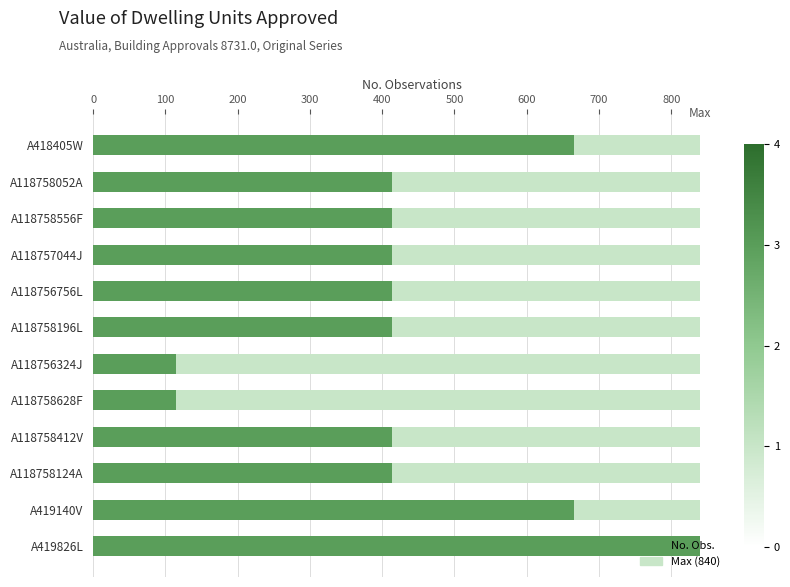

At 800, list the series in order from smallest to largest.

Max, No. Obs.